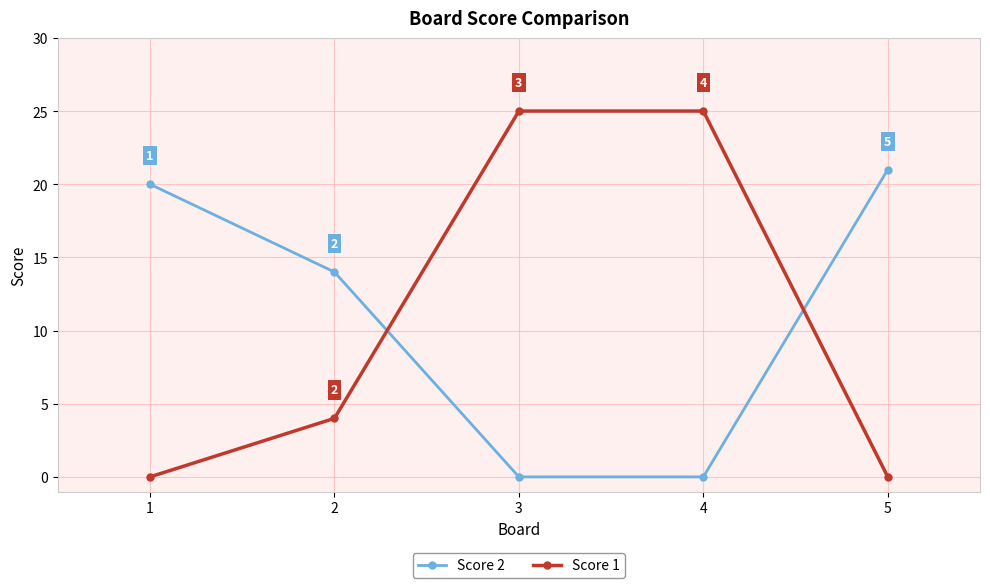

What is the total value across all series at 2?

18